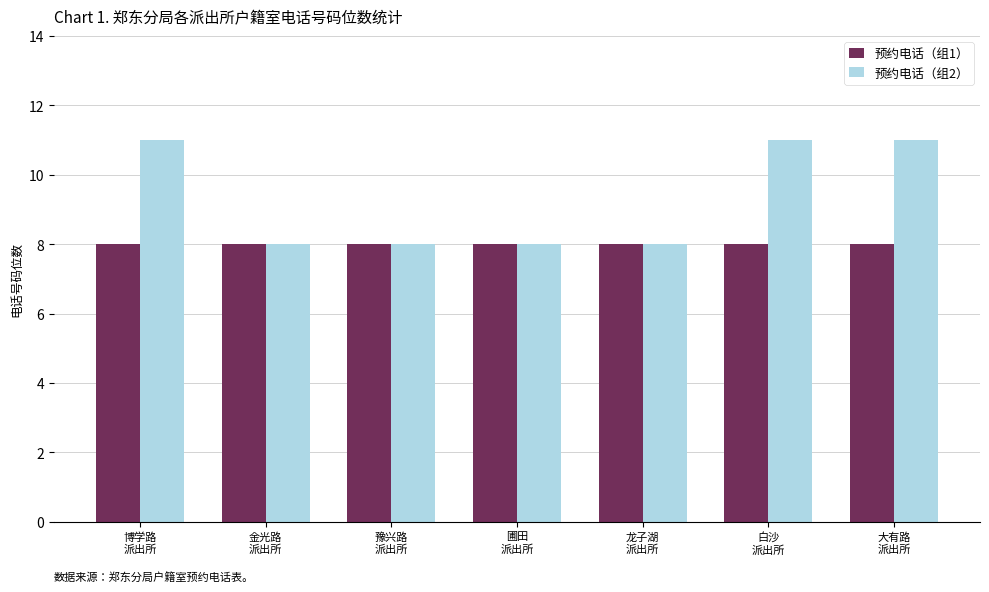

List the series in order of their overall mean, lowest first.

预约电话（组1）, 预约电话（组2）